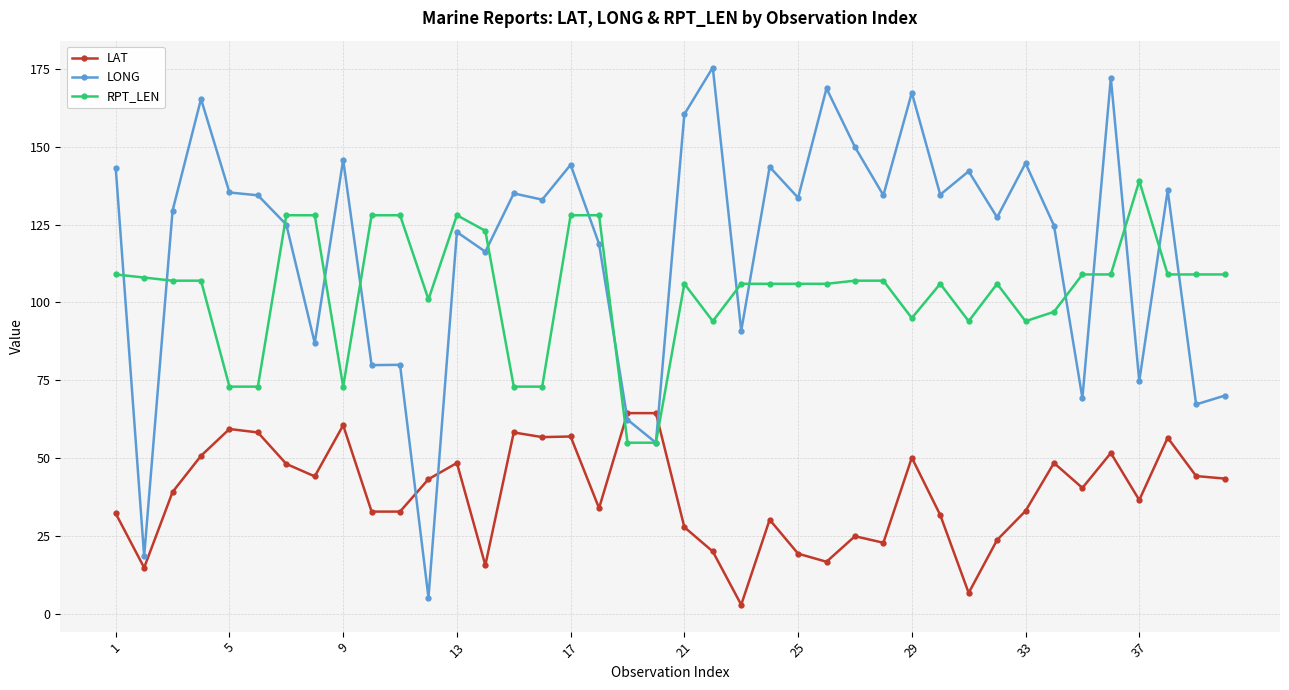

What are all the series names shown in the legend?

LAT, LONG, RPT_LEN